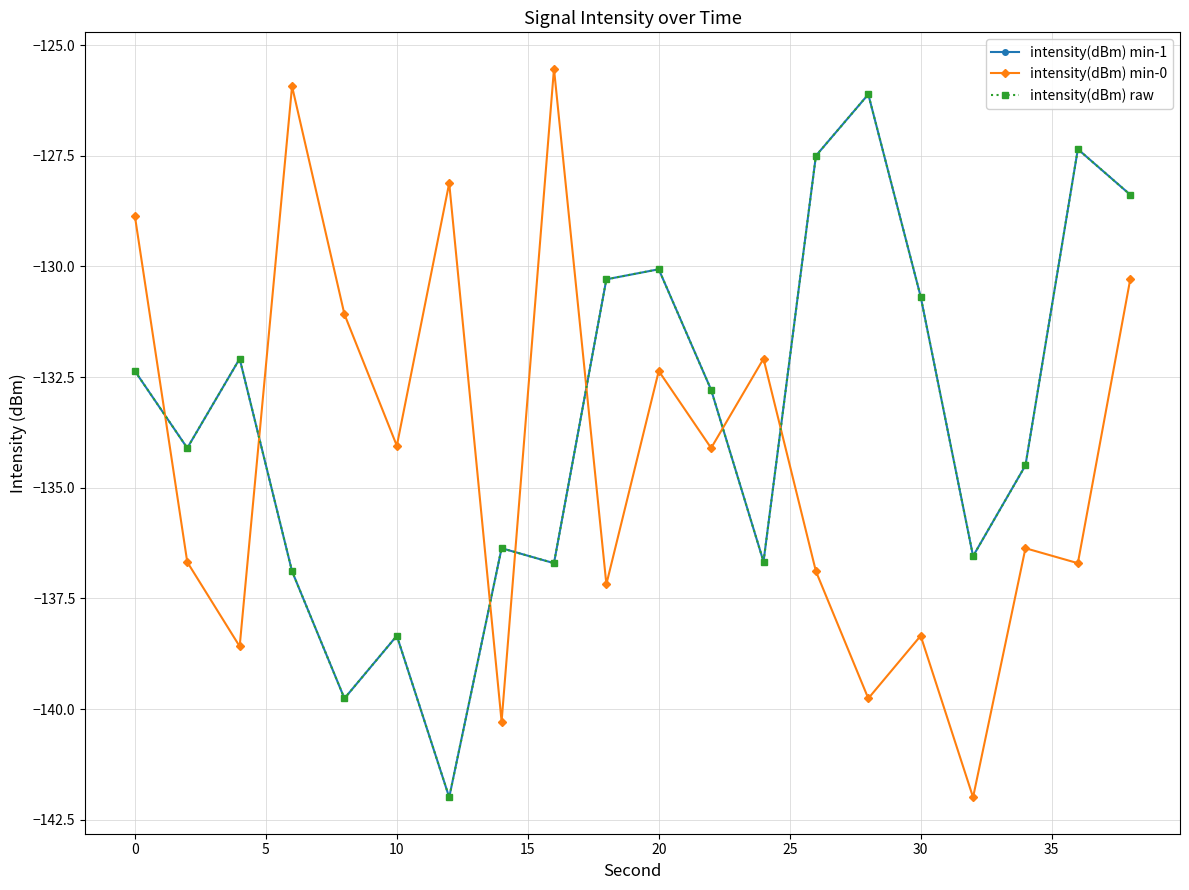

Rank the series by their maximum value, from lowest to highest.

intensity(dBm) min-1, intensity(dBm) raw, intensity(dBm) min-0